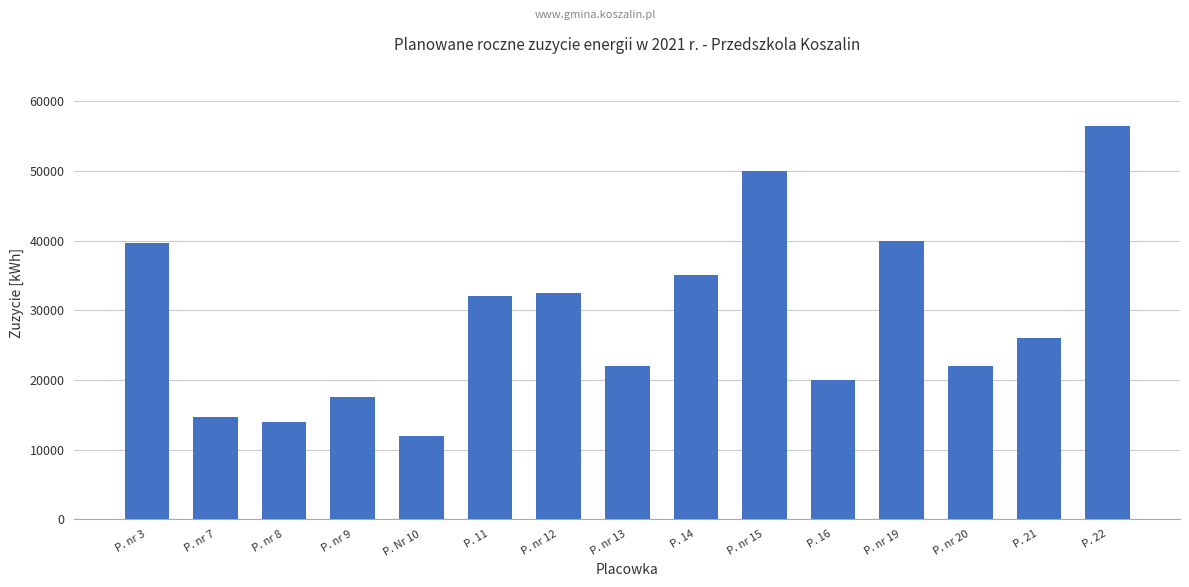

What position from the right is P. nr 7?

14